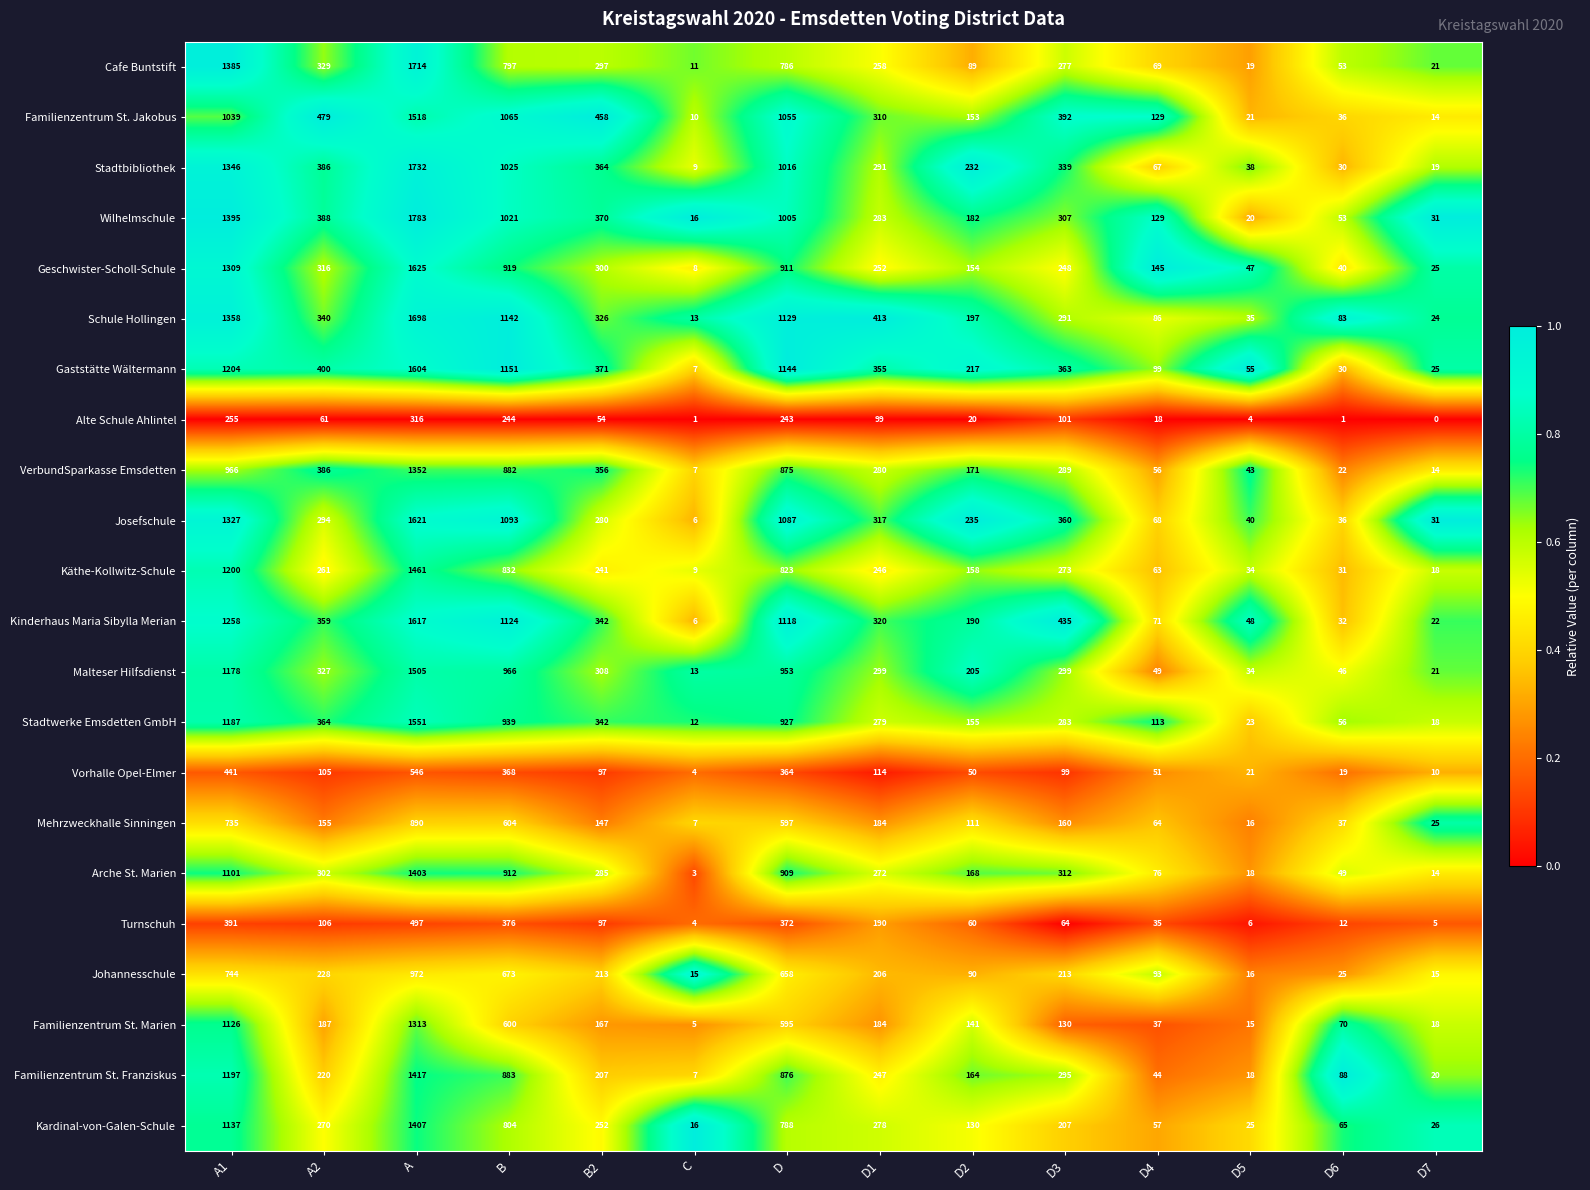

Between A and D5, which series saw the biggest shift?

Wilhelmschule